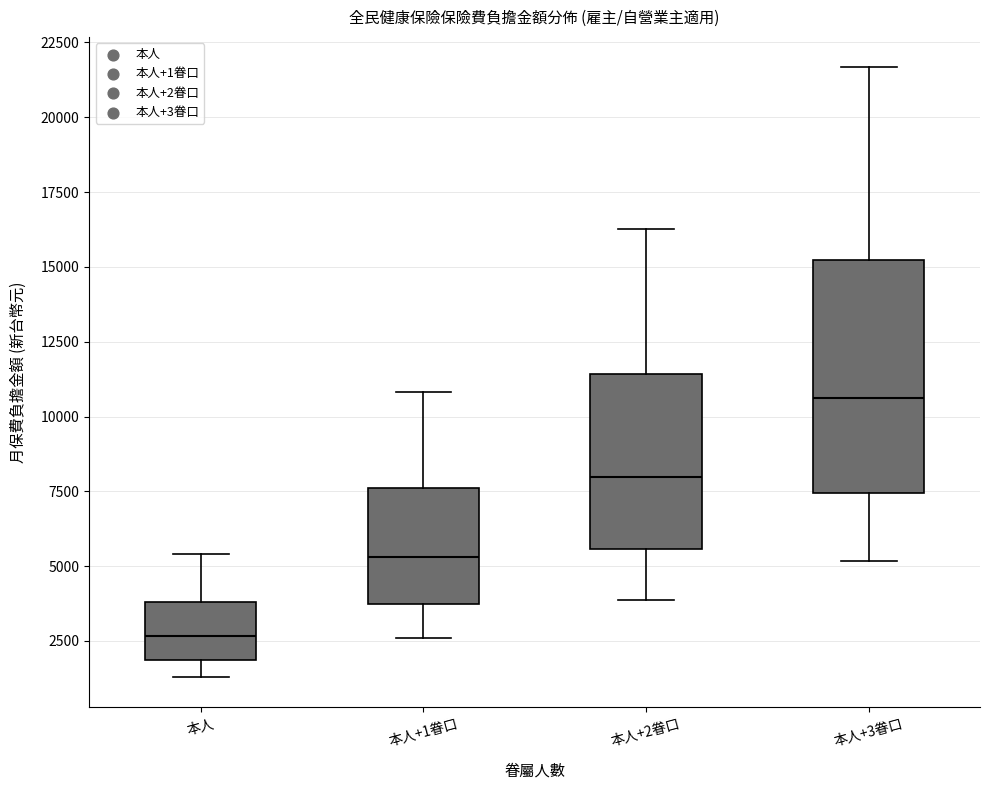

Reading left to right, read every box against the y-axis: the position of its median line, the range the box covers, and the ends of its whiskers. The values are not printed on the chart, so give them approximately, as read against the axis.

本人: median 2500, box 2000 to 4000, whiskers 1500 to 5500
本人+1眷口: median 5500, box 3500 to 7500, whiskers 2500 to 11000
本人+2眷口: median 8000, box 5500 to 11500, whiskers 4000 to 16500
本人+3眷口: median 10500, box 7500 to 15000, whiskers 5000 to 21500